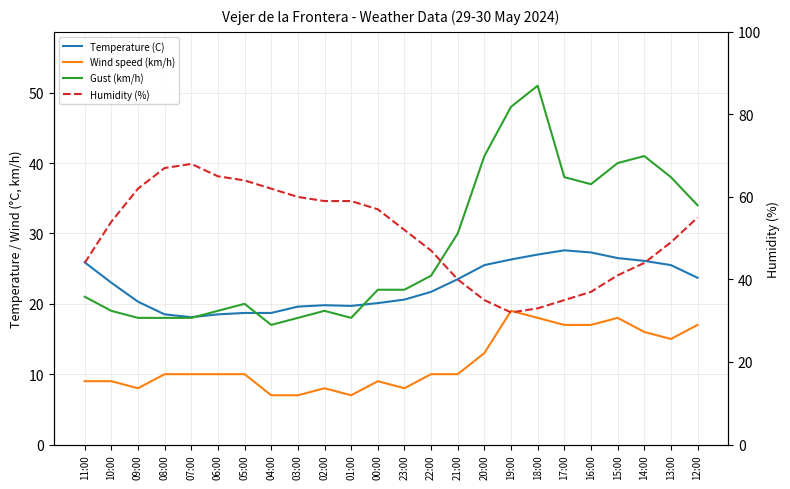

Which series has the largest range (max minus min)?

Humidity (%)